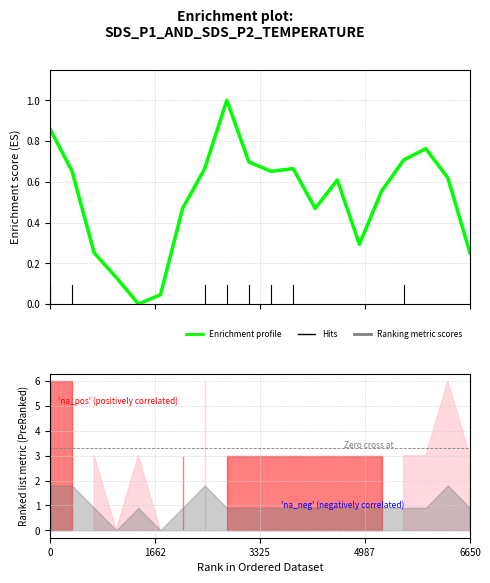

Reading left to right, list all the values displayed in this chart.

0.9	0.7	0.3	0.1	0.0	0.0	0.5	0.7	1.0	0.7	0.7	0.7	0.5	0.6	0.3	0.6	0.7	0.8	0.6	0.3